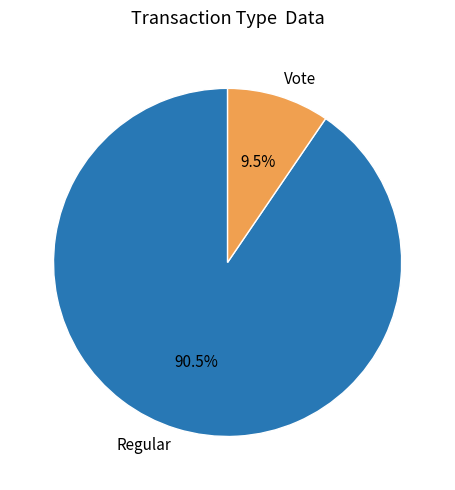

What is the largest slice in the pie chart?

Regular